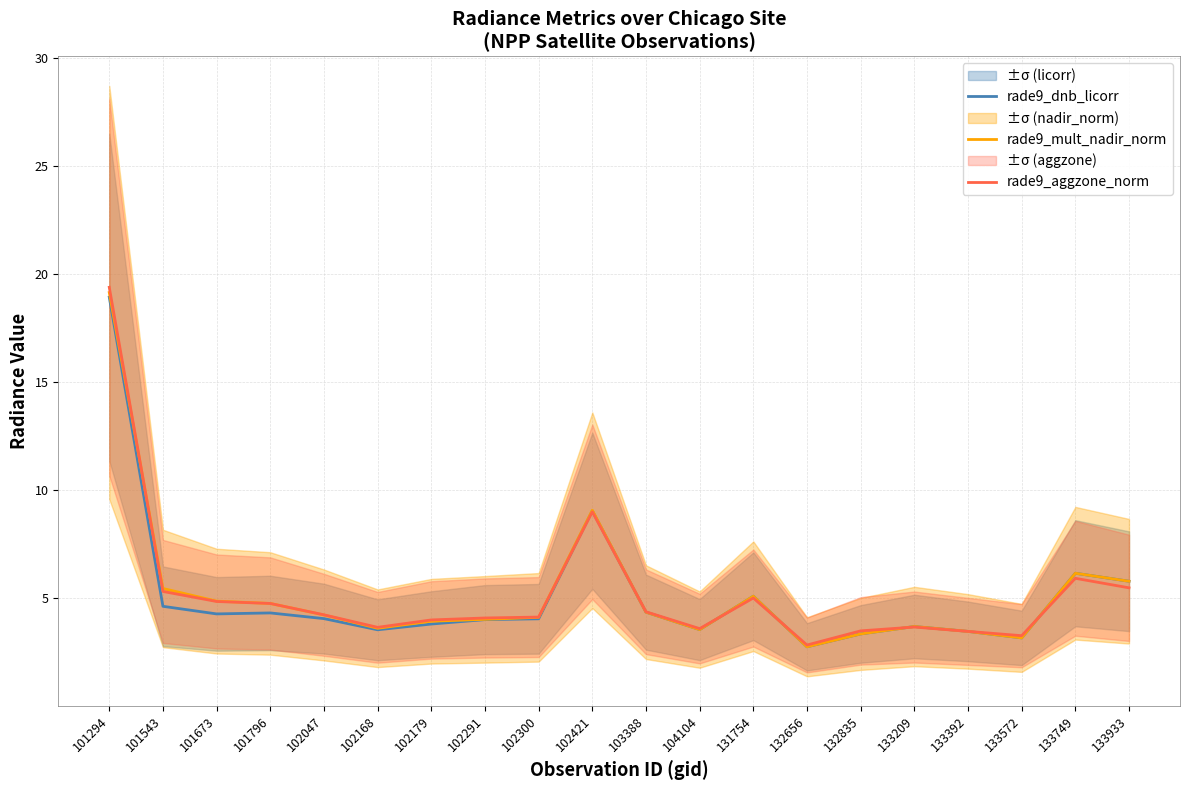

How many lines are shown in the chart?

3